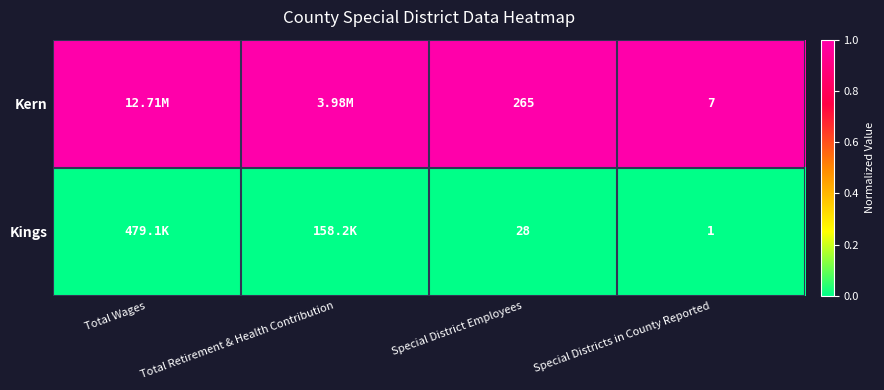

Is the value of Kings at Special District Employees greater than the value of Kern at Special District Employees?

No